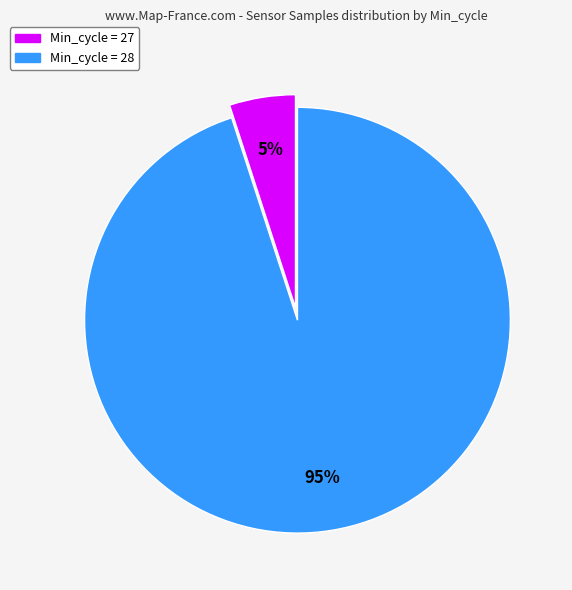

Which slice is the largest?

Min_cycle = 28